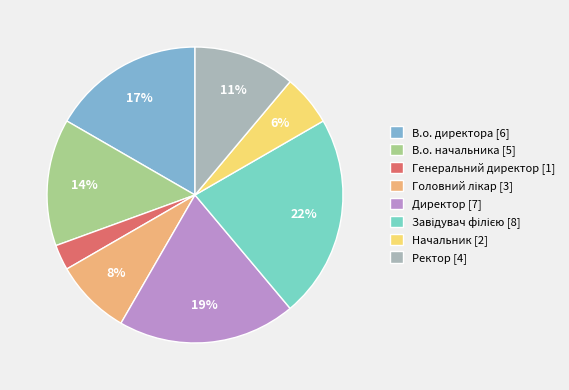

Do Ректор [4] and Директор [7] together represent more than half of the pie?

No